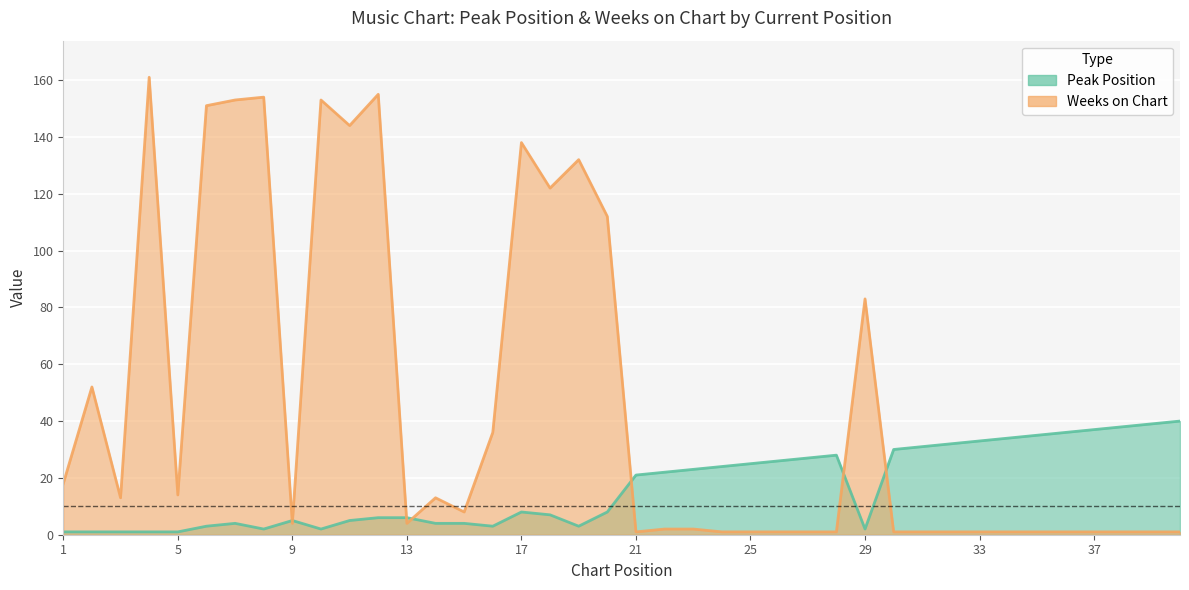

Which series ends up on top after the final intersection of Weeks on Chart and Peak Position?

Peak Position